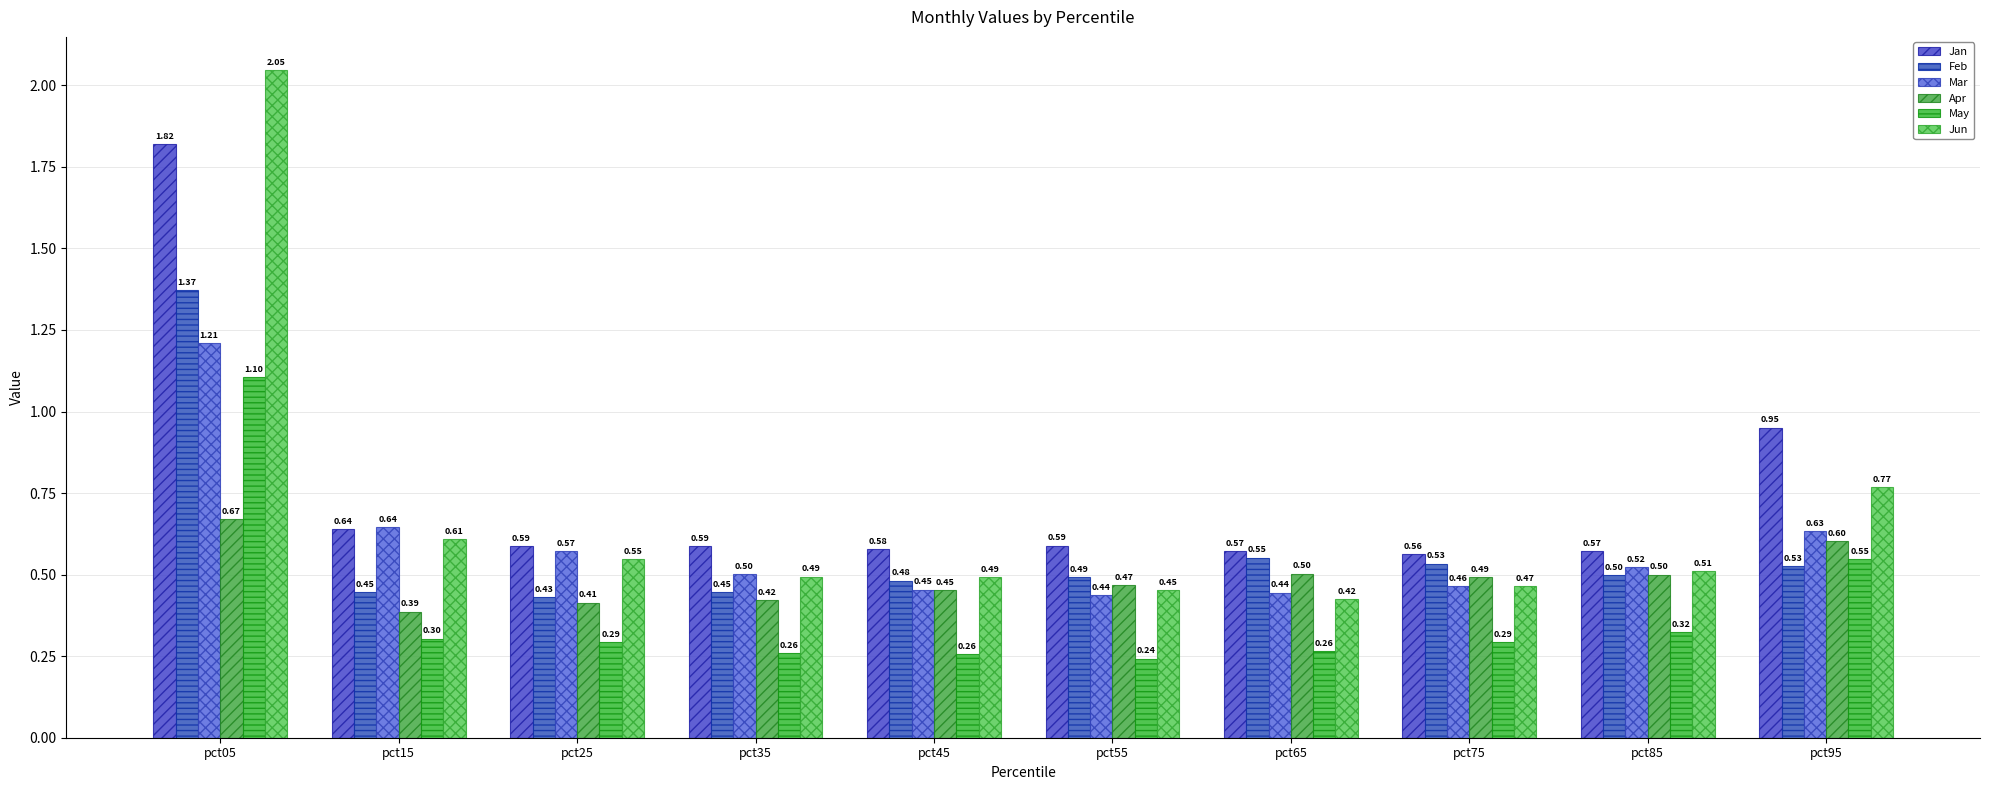

What is the minimum value for Jun?

0.4